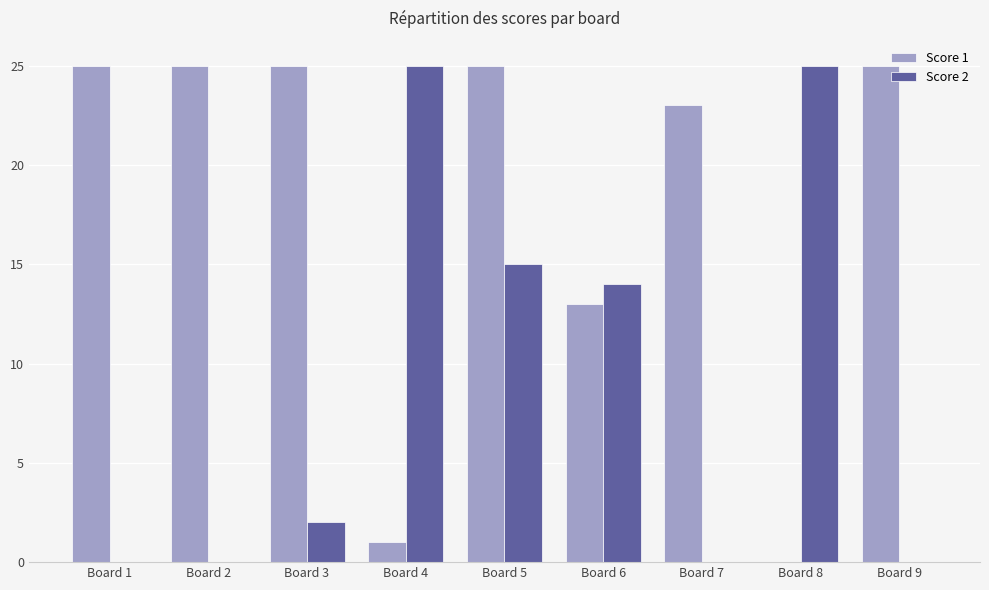

True or false: Score 1 has a value of 9 at Board 5.

False